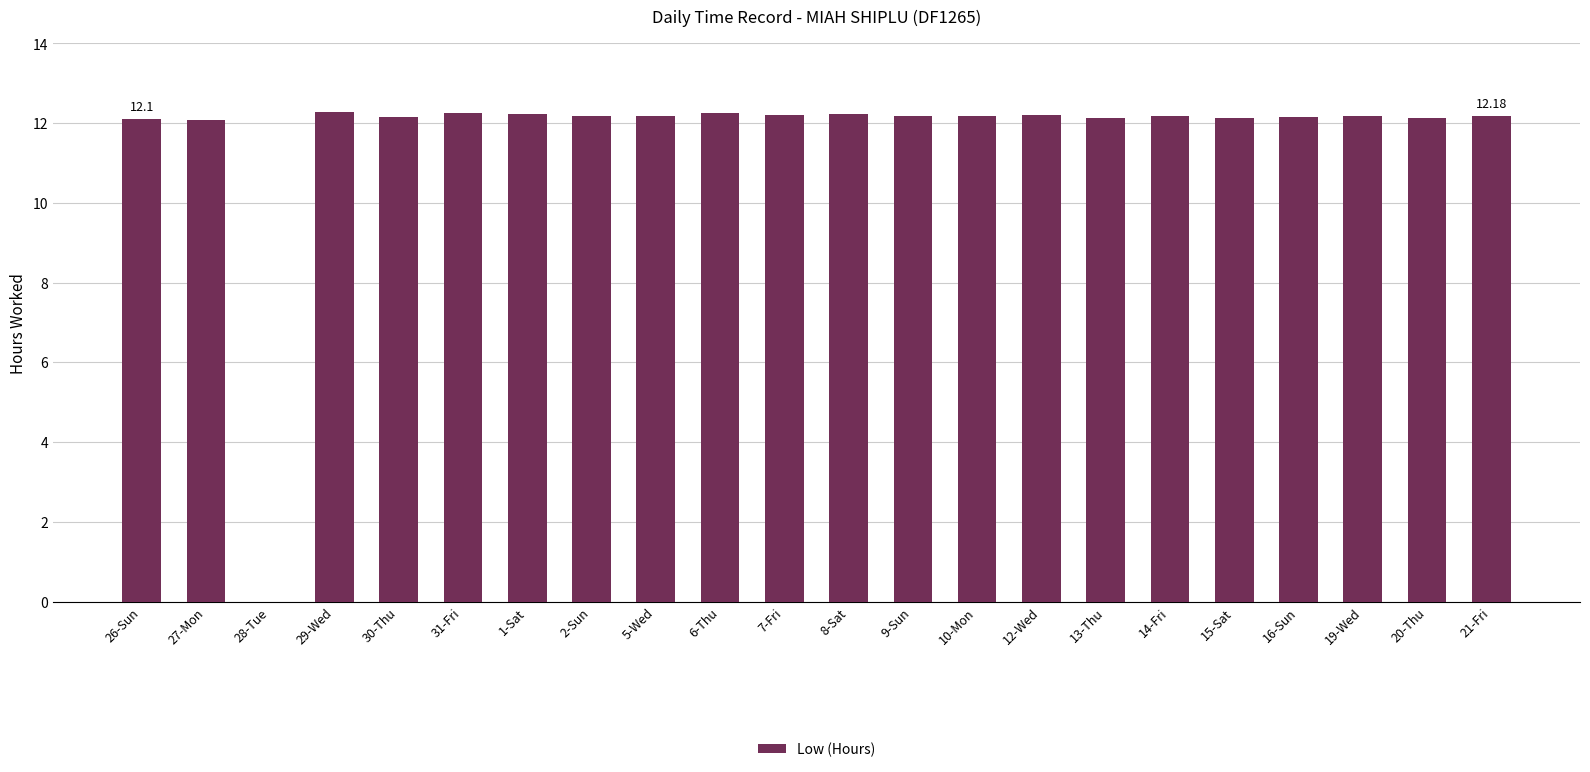

What is the sum of the values at 21-Fri and 1-Sat?

24.4